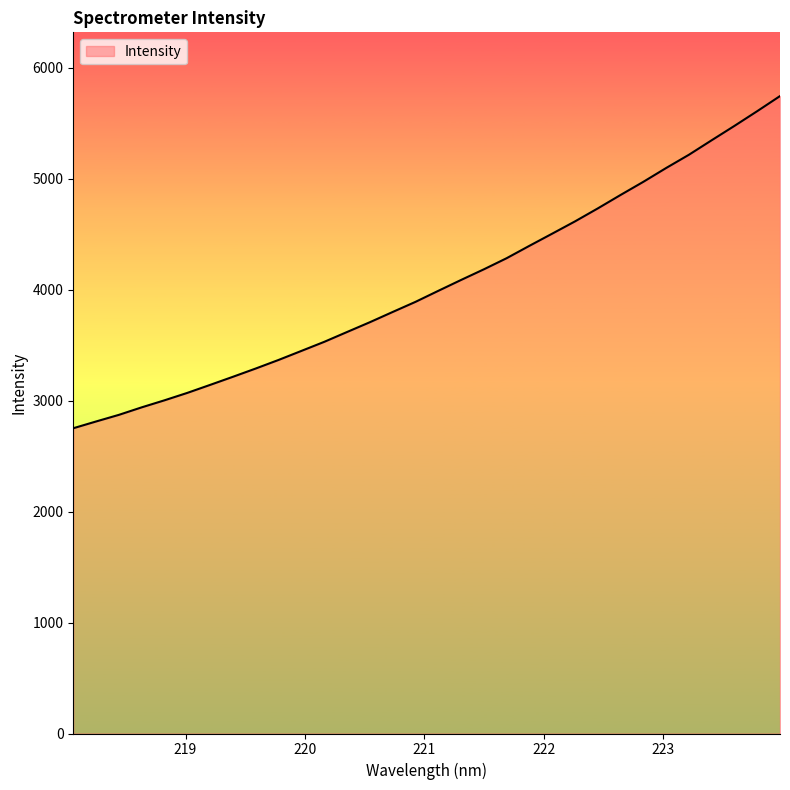

What is the difference between the maximum and minimum values?

2992.8